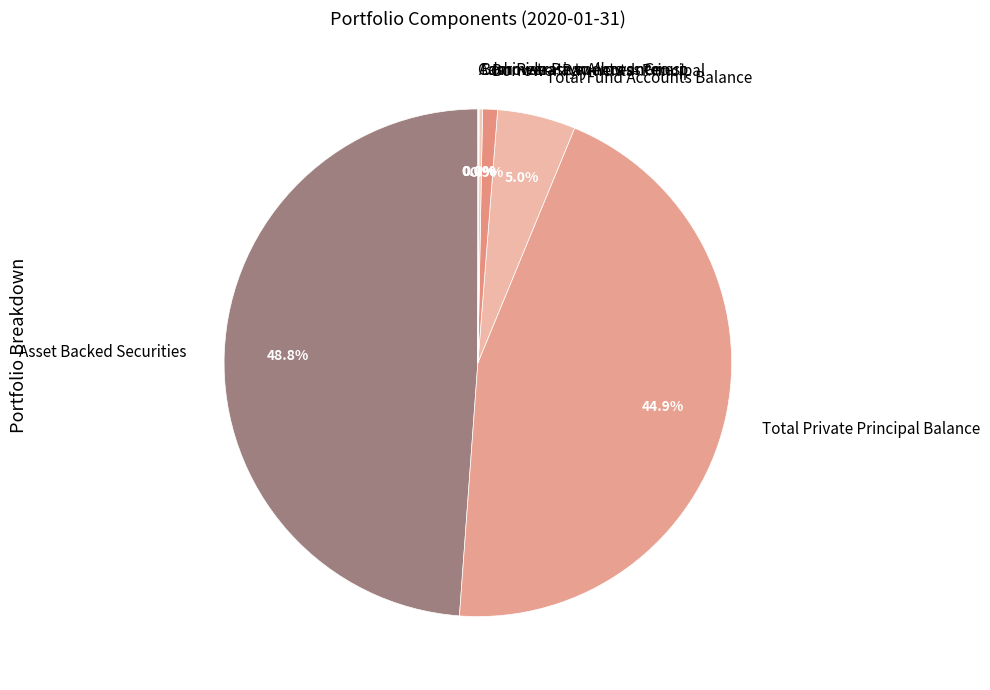

Is there any slice that represents more than half of the pie?

No